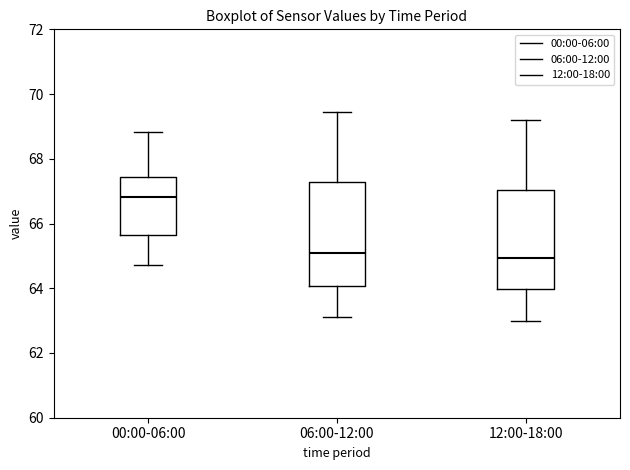

Reading left to right, transcribe this box plot: for each box, give where its median line is, the range the box spans, and where its two whiskers end, as read against the y-axis. The values are not printed on the chart, so give them approximately, as read against the axis.

00:00-06:00: median 66.8, box 65.6 to 67.4, whiskers 64.8 to 68.8
06:00-12:00: median 65.2, box 64.0 to 67.2, whiskers 63.2 to 69.4
12:00-18:00: median 65.0, box 64.0 to 67.0, whiskers 63.0 to 69.2